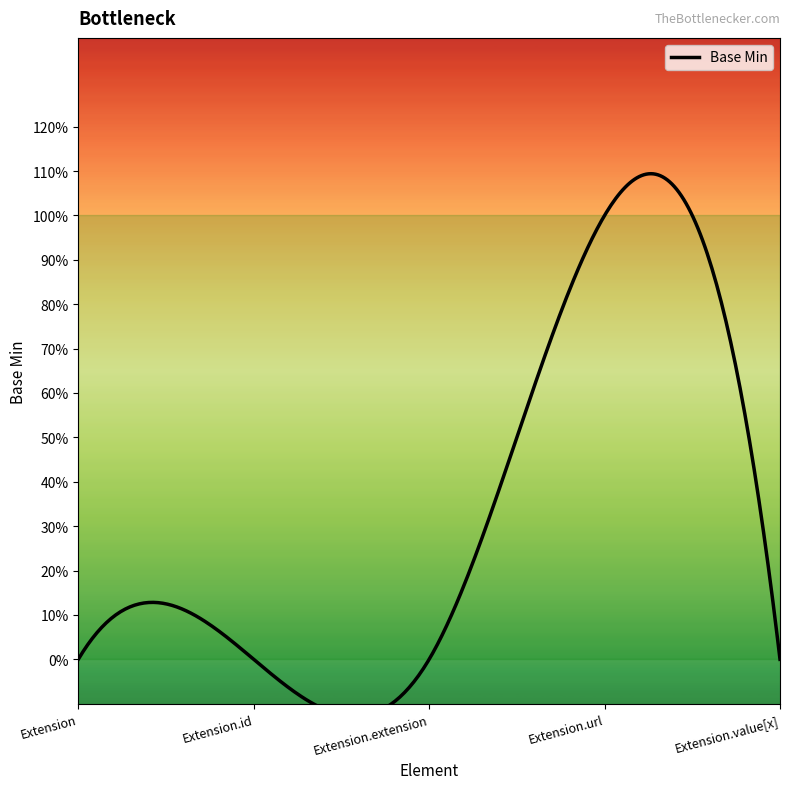

What is the change in value from Extension.url to Extension.value[x]?

-1